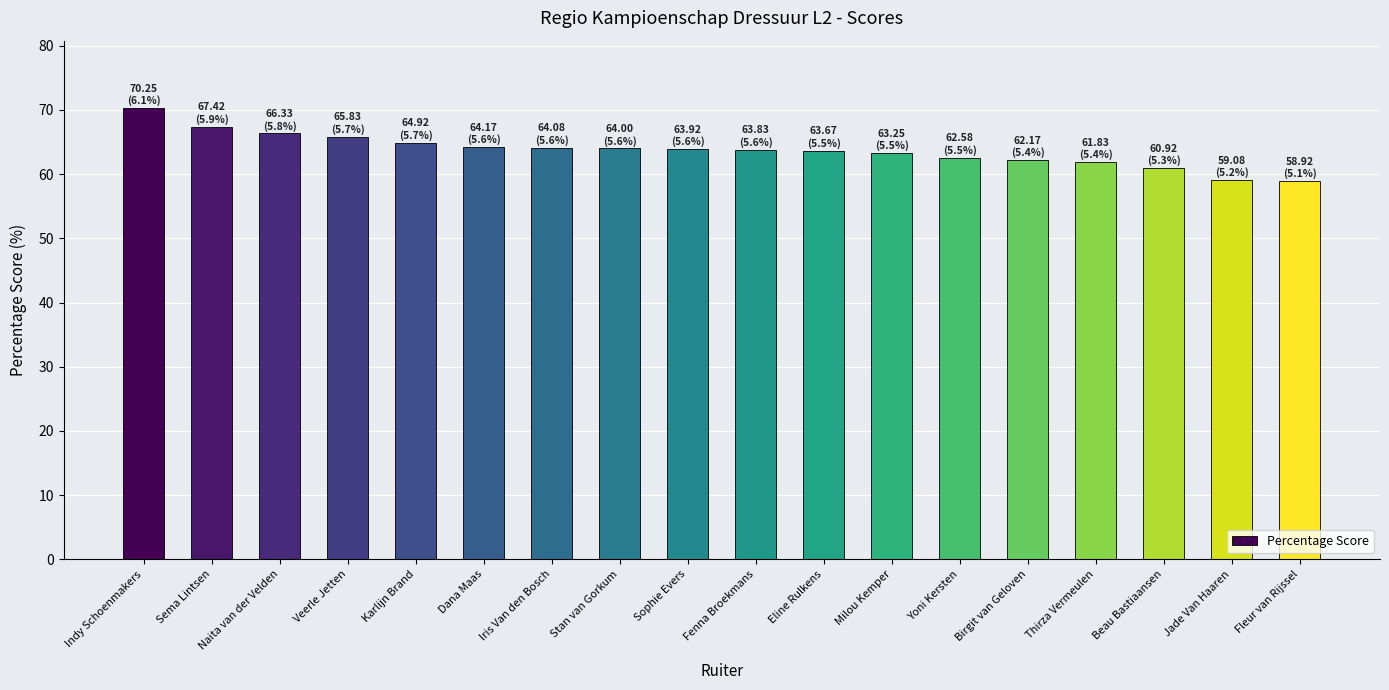

What is the value of the 13th bar from the left?

62.6